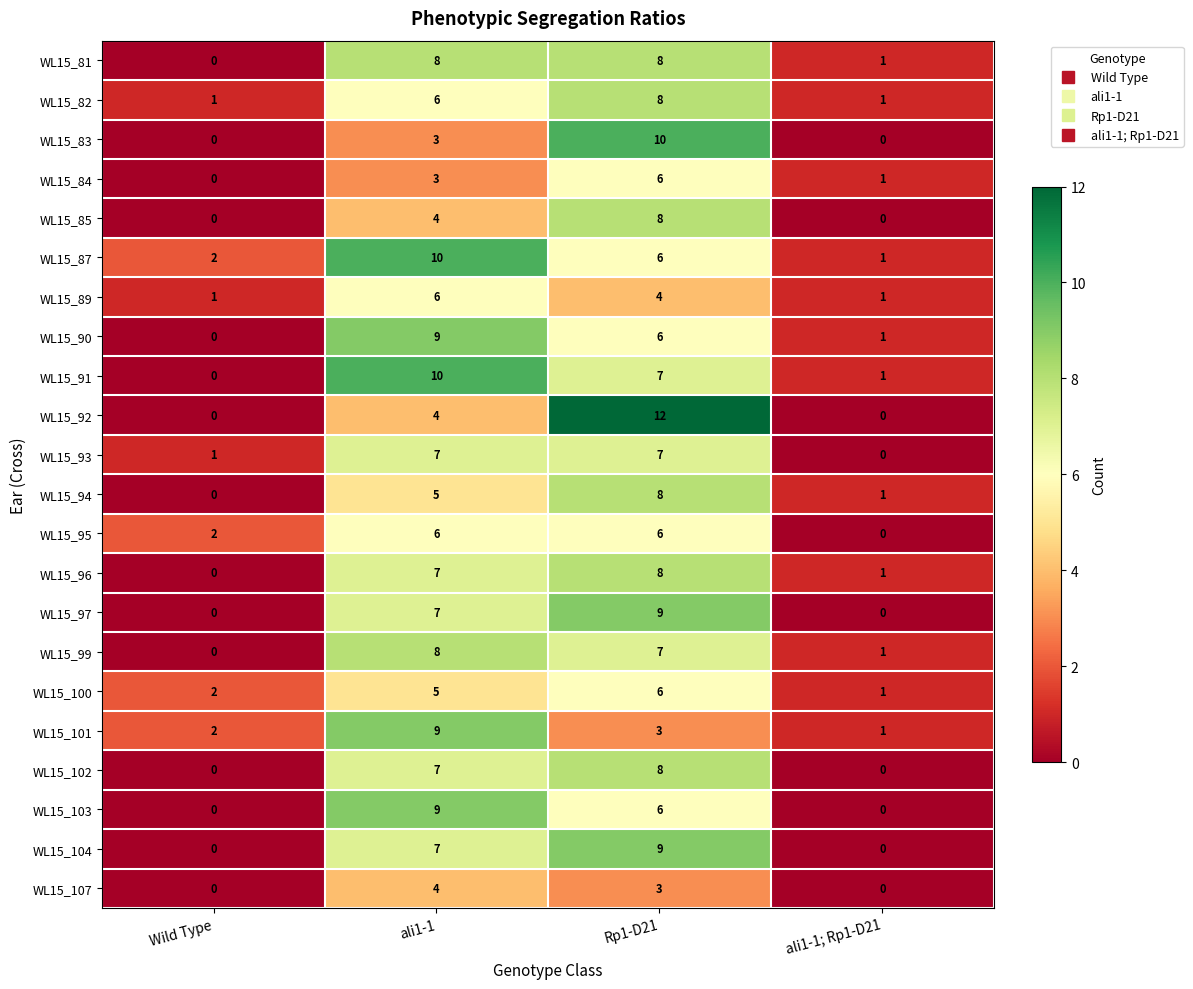

Which category has the highest value across all series?

Rp1-D21